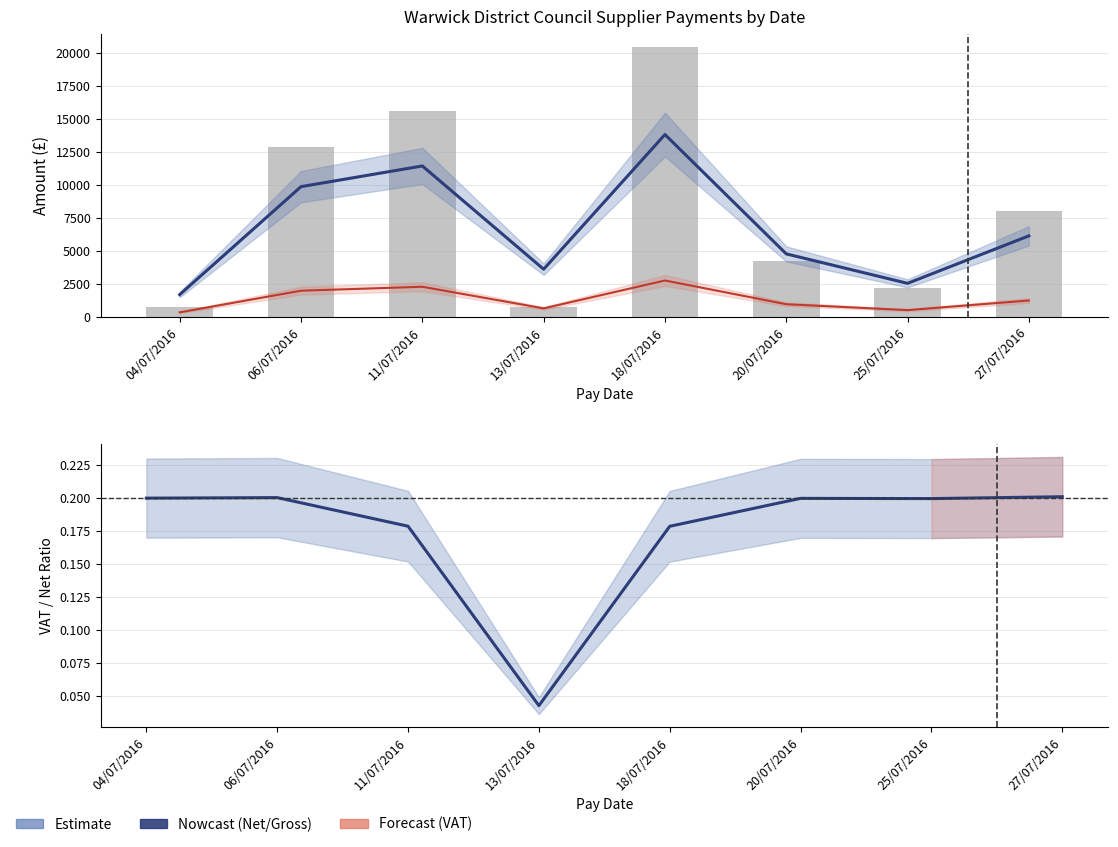

At which label is VAT Amount closest to 1543?

27/07/2016